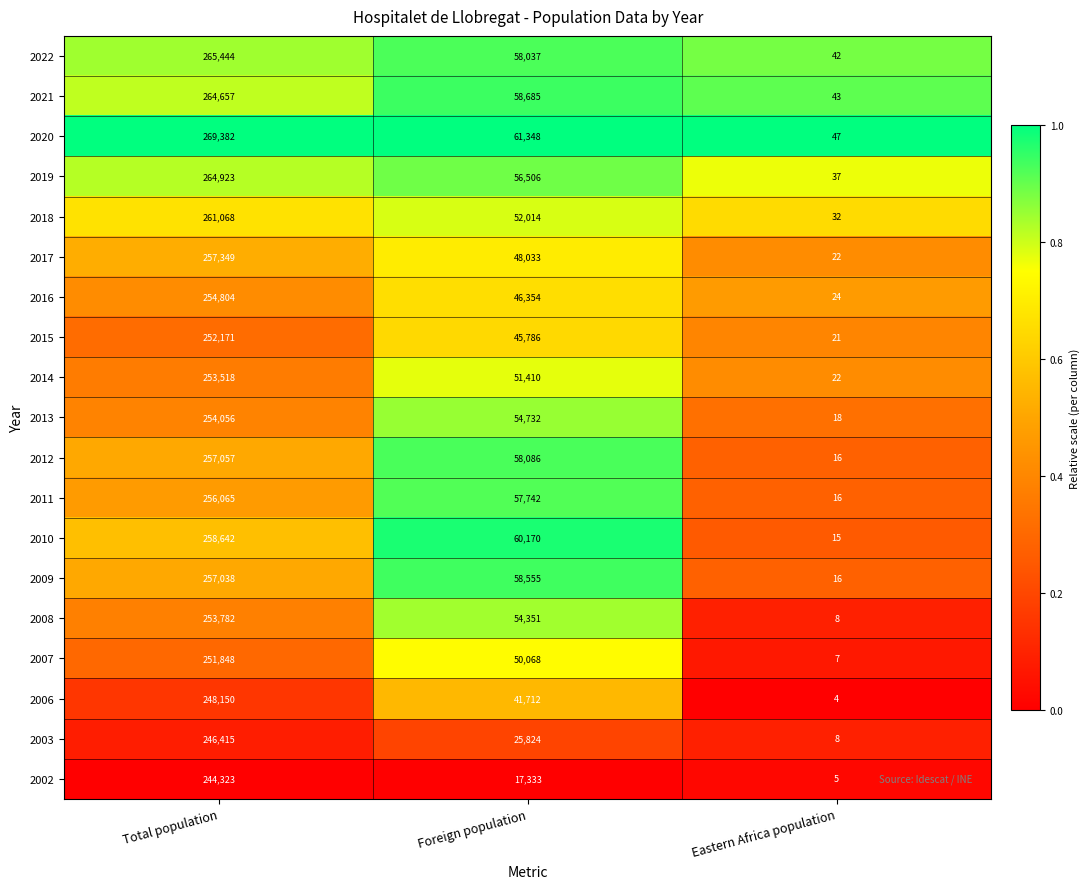

Which series has the widest spread of values?

2020